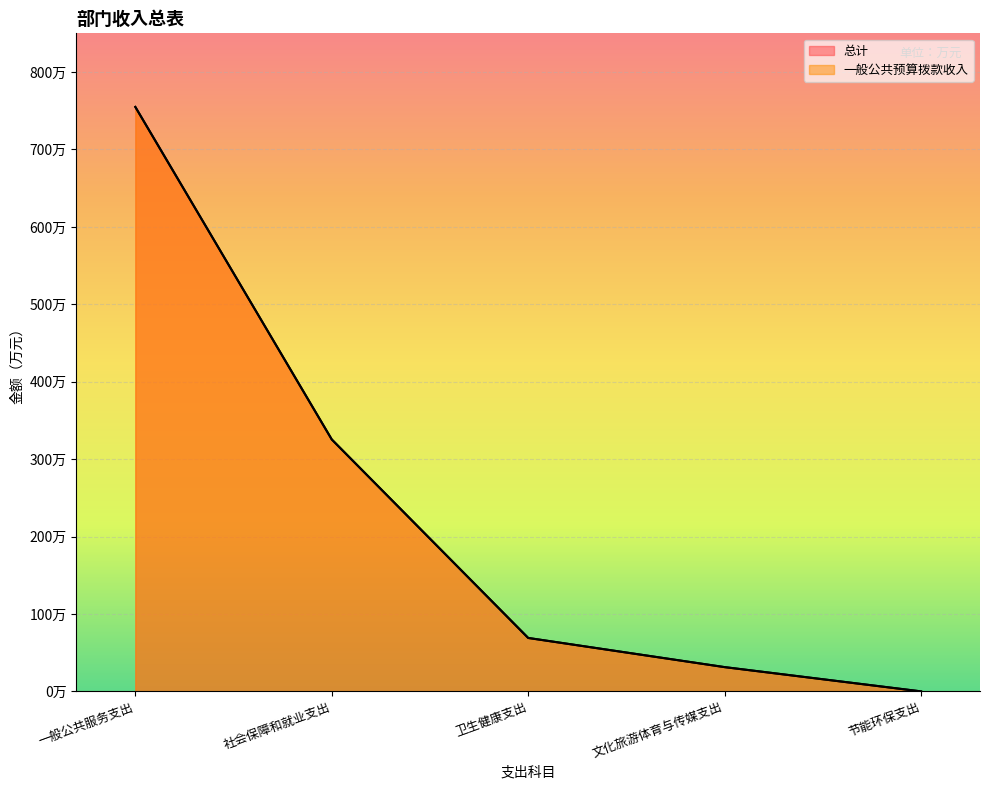

How many data points in 一般公共预算拨款收入 are above 69?

3